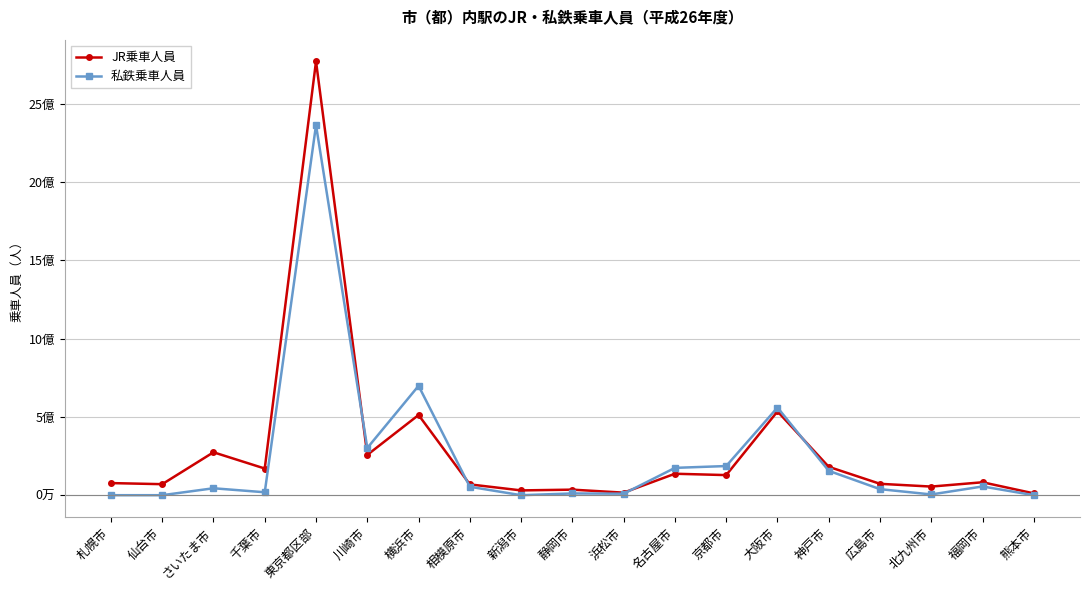

What is the difference between the highest and lowest values at 仙台市?

70369000